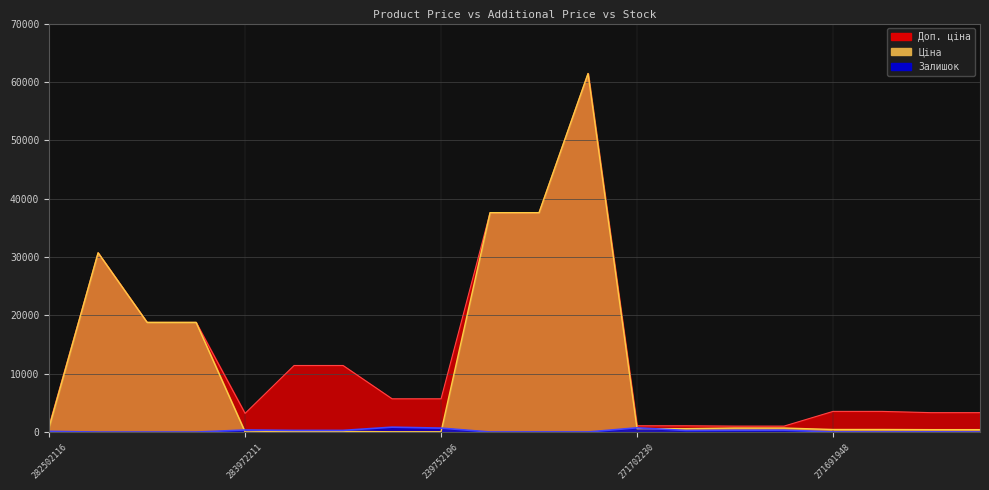

True or false: Ціна has a value of 57.0 at 239752196.

True